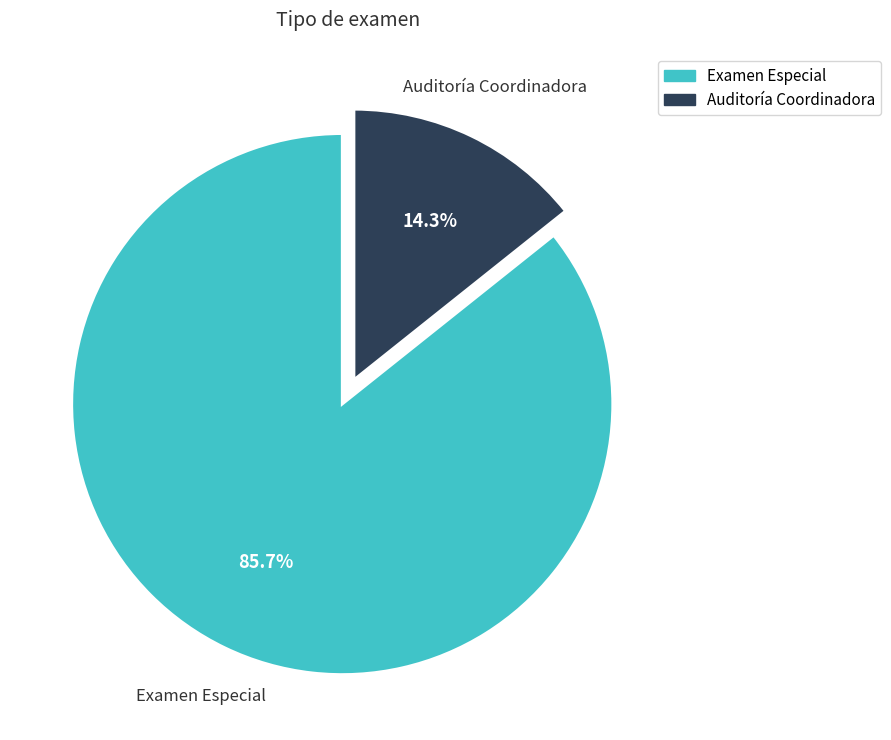

What percentage is the Auditoría Coordinadora slice, to the nearest percent?

14%